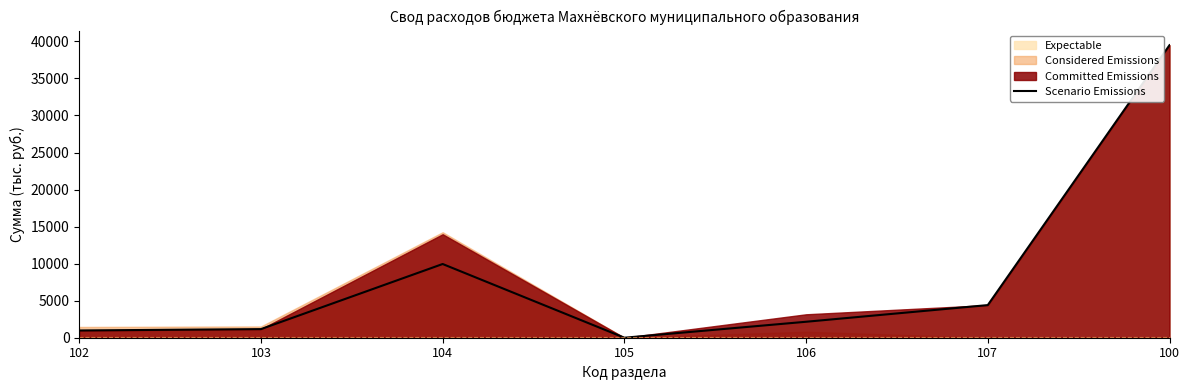

Does the chart display data point markers on the line(s)?

No